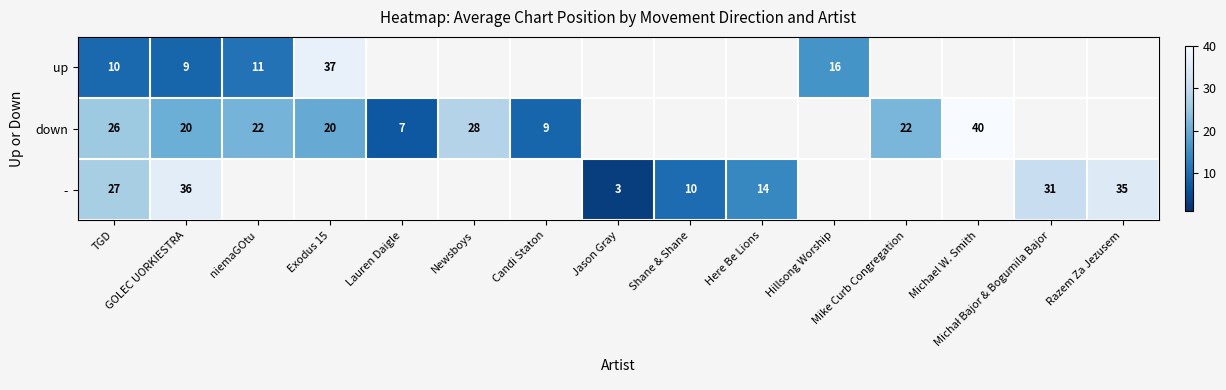

The value of - at Razem Za Jezusem is 53.8. True or false?

False